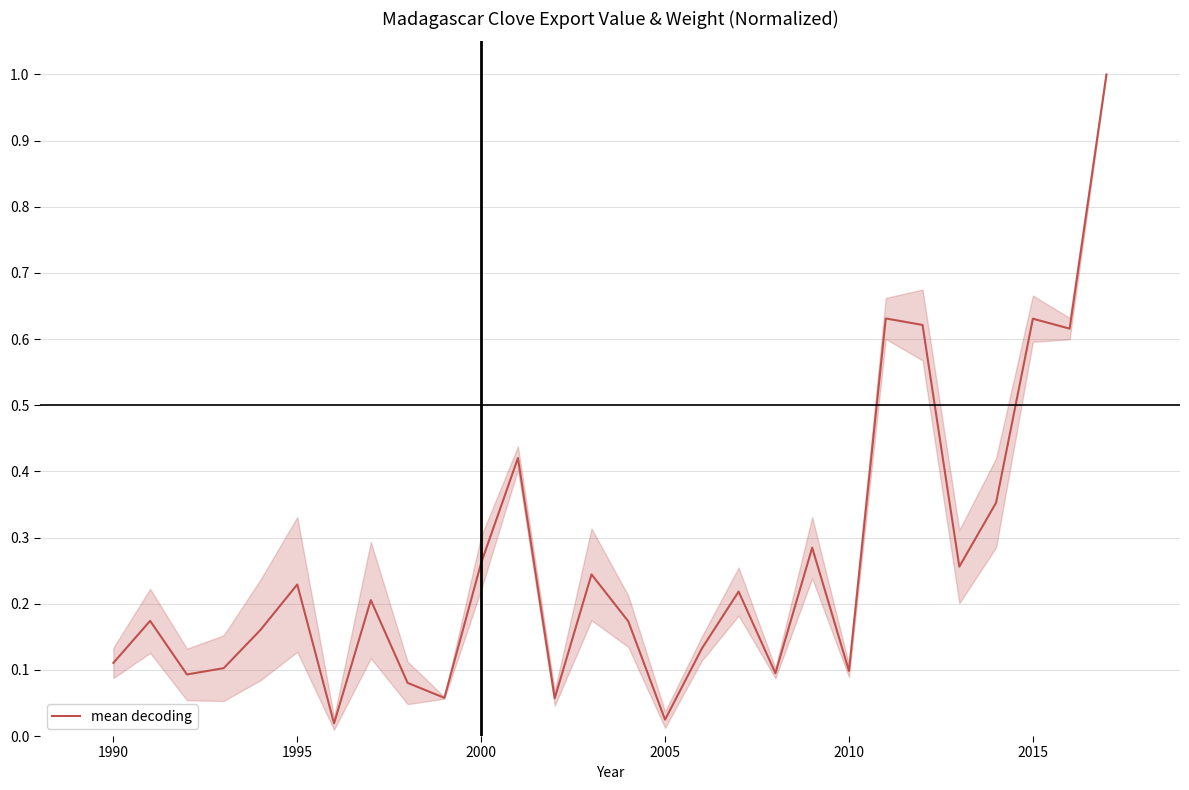

What is the difference between the maximum and minimum values?

1.0